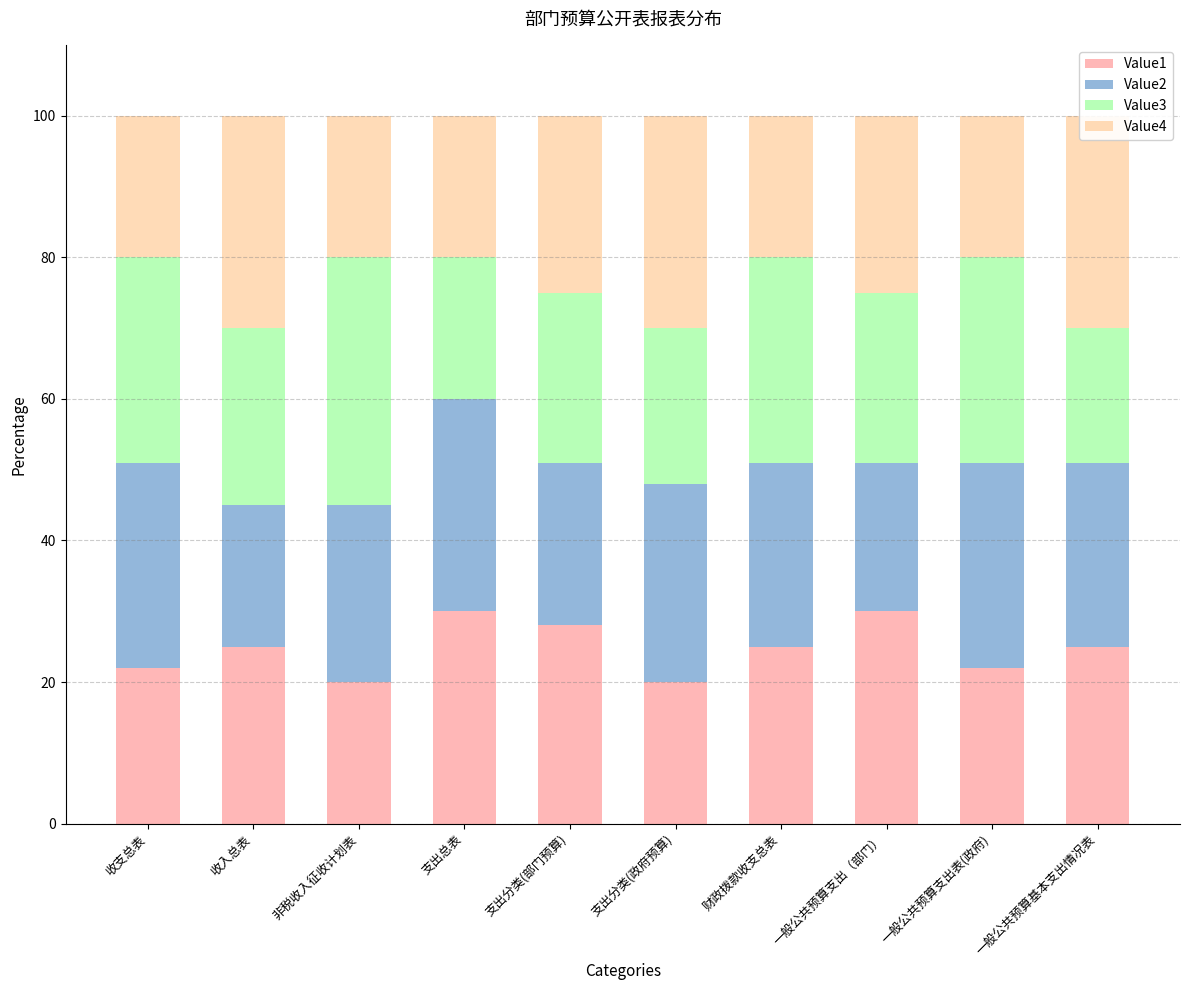

How many values in the Value4 series are below 25?

5